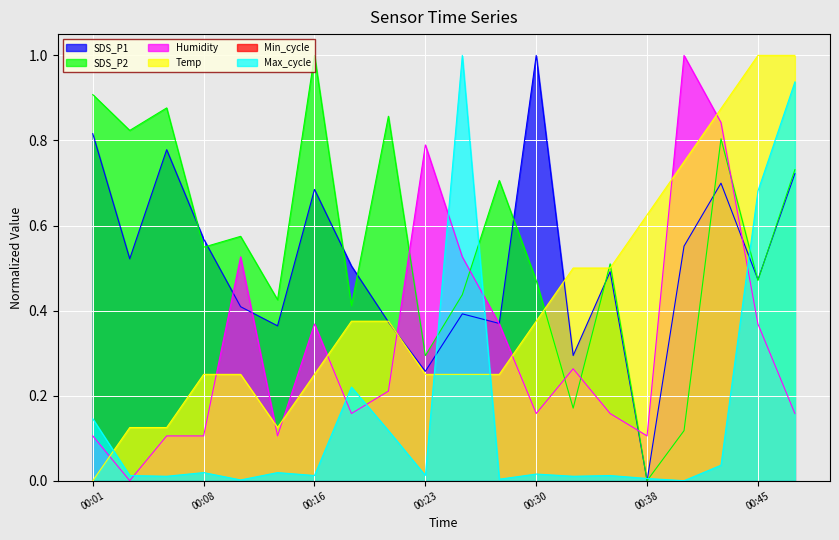

Which series has the largest total across all categories?

SDS_P2